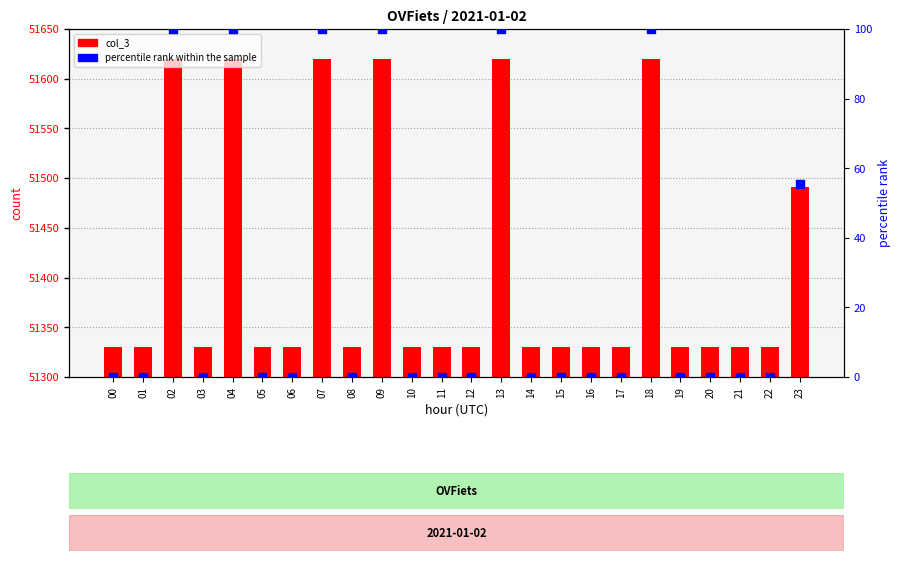

Which series has the largest total across all categories?

col_3